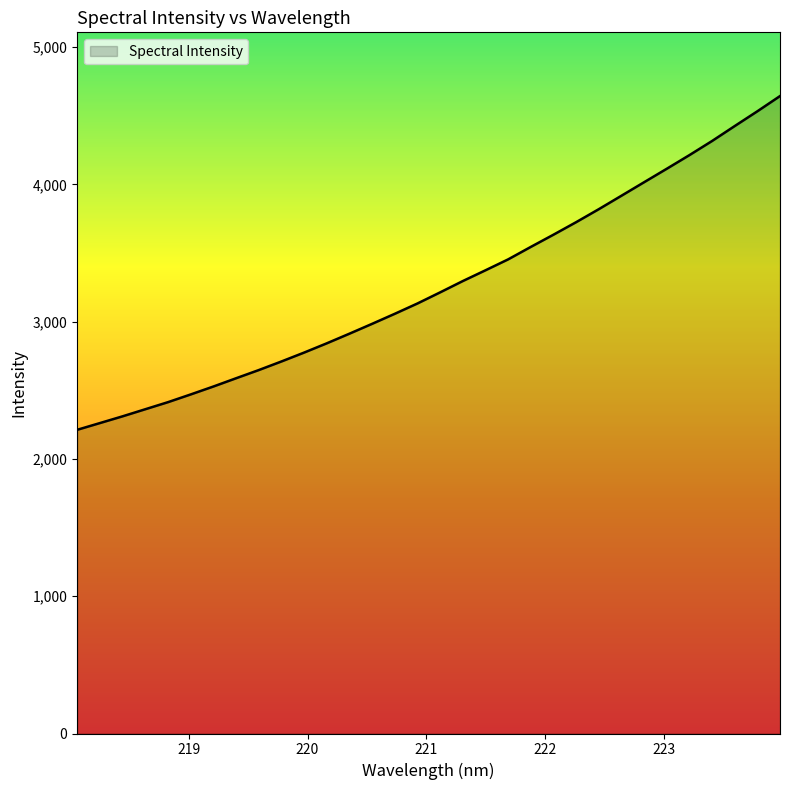

What is the maximum value shown in the chart?

4643.7